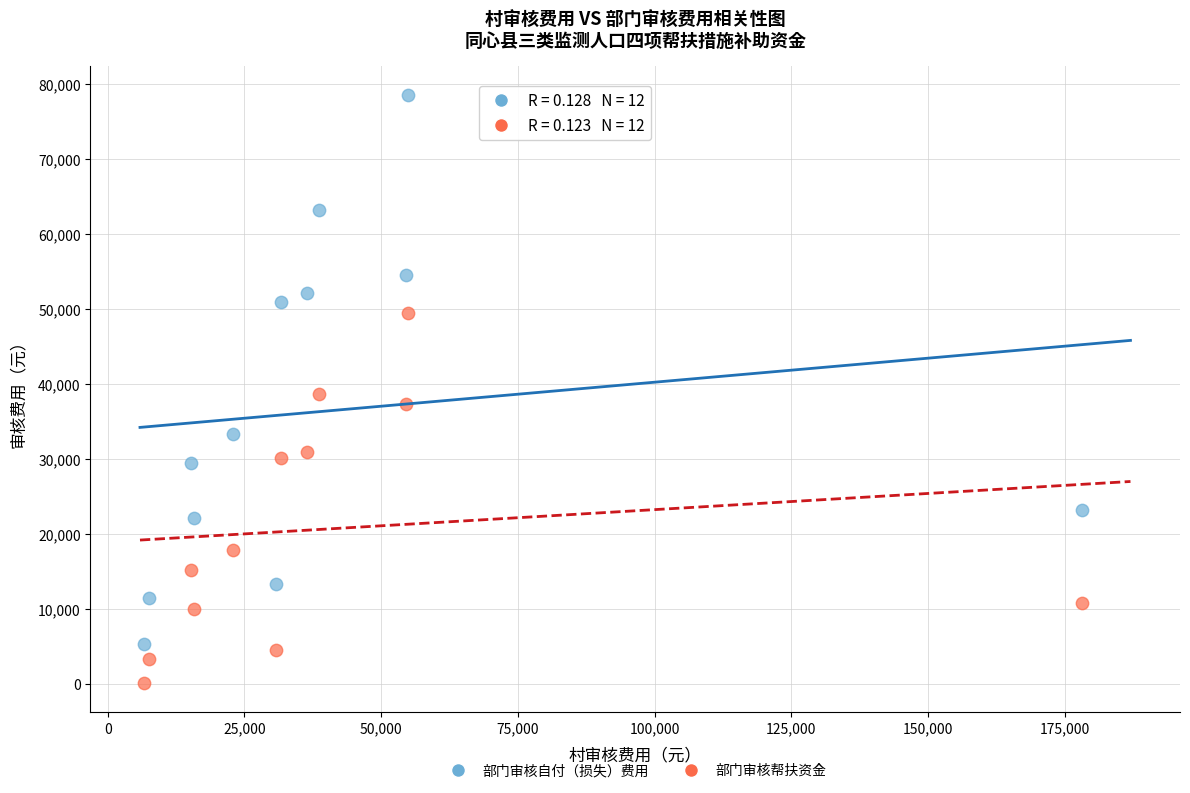

Which series has the widest spread of Y values?

部门审核自付（损失）费用